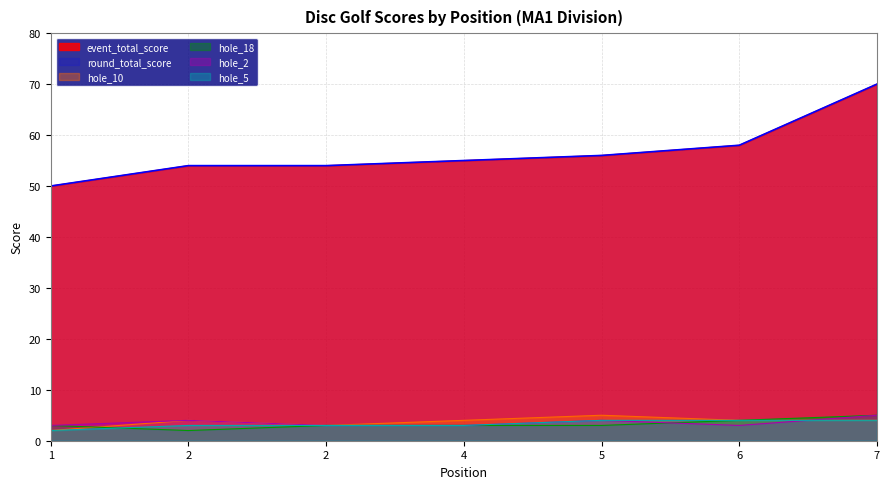

Rank the categories by hole_5 value from lowest to highest.

1, 2, 2, 4, 5, 6, 7